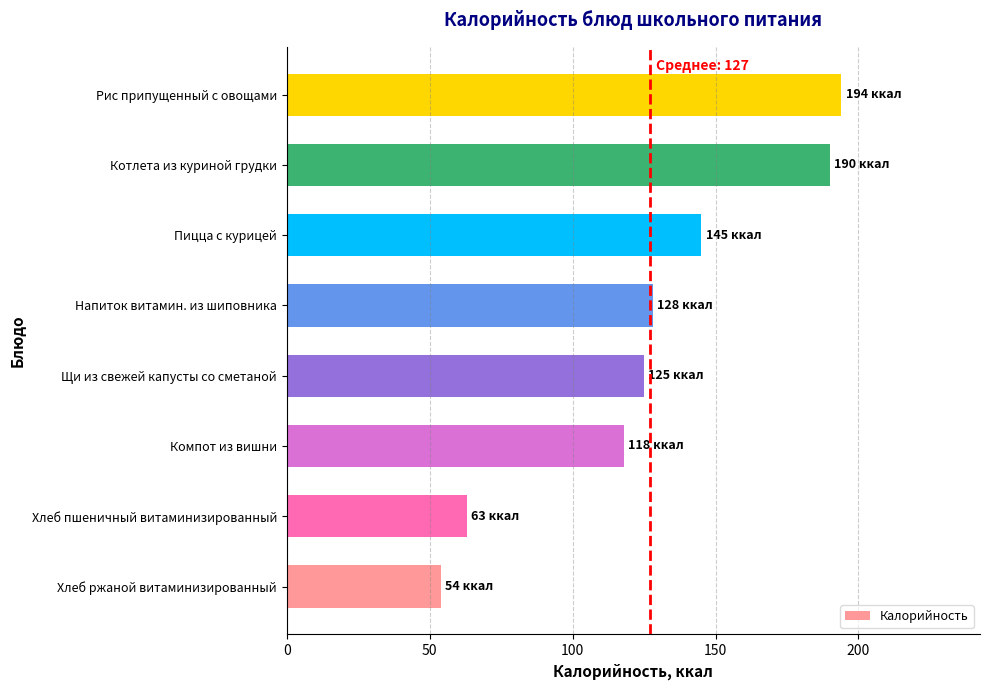

Which label corresponds to the largest value in the chart?

Рис припущенный с овощами